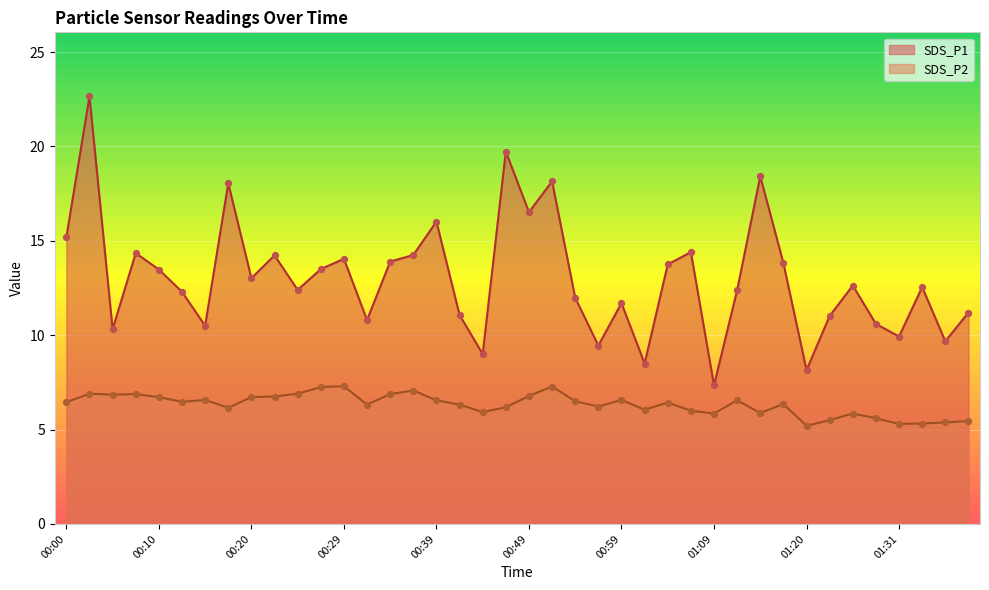

At which category is the sum across all series the highest?

00:02